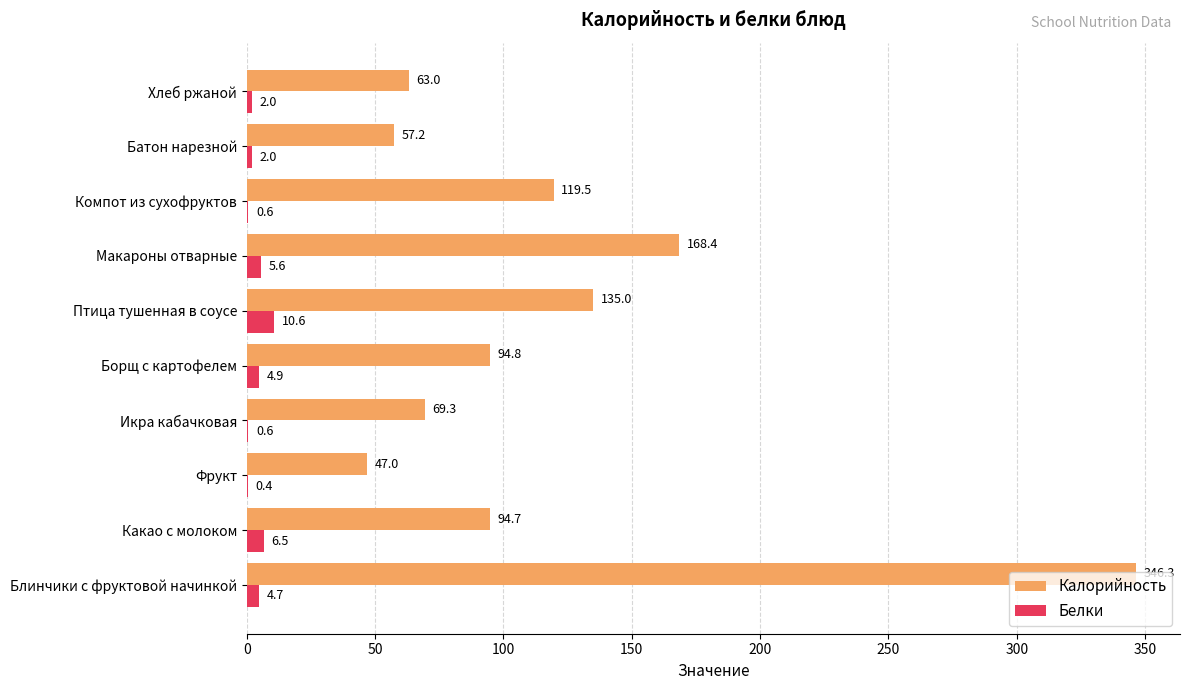

Which series has the largest total across all categories?

Калорийность